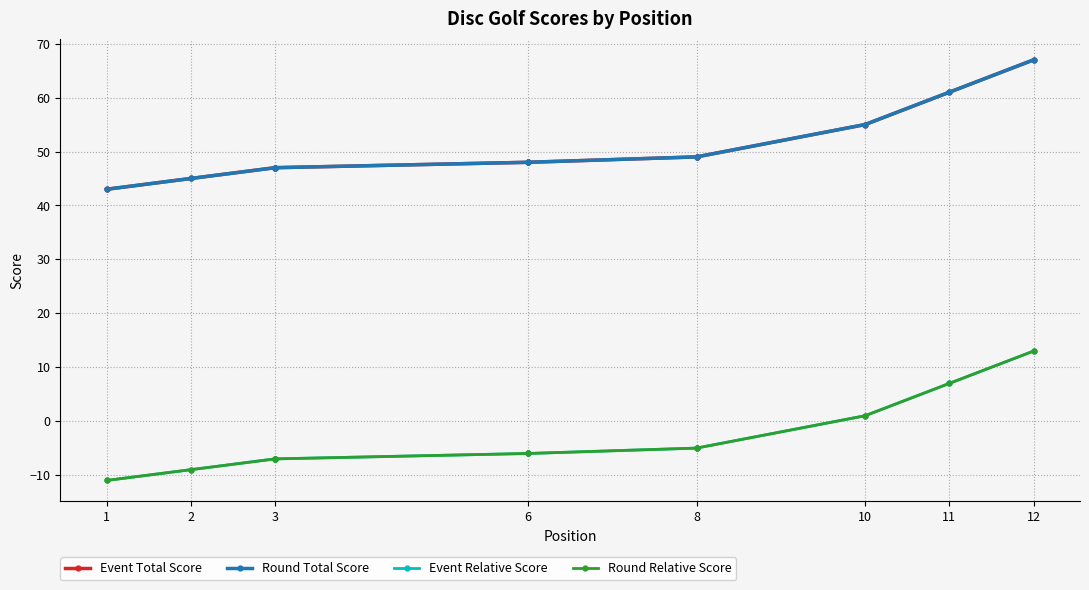

What is the difference between the highest and lowest values at 2?

54